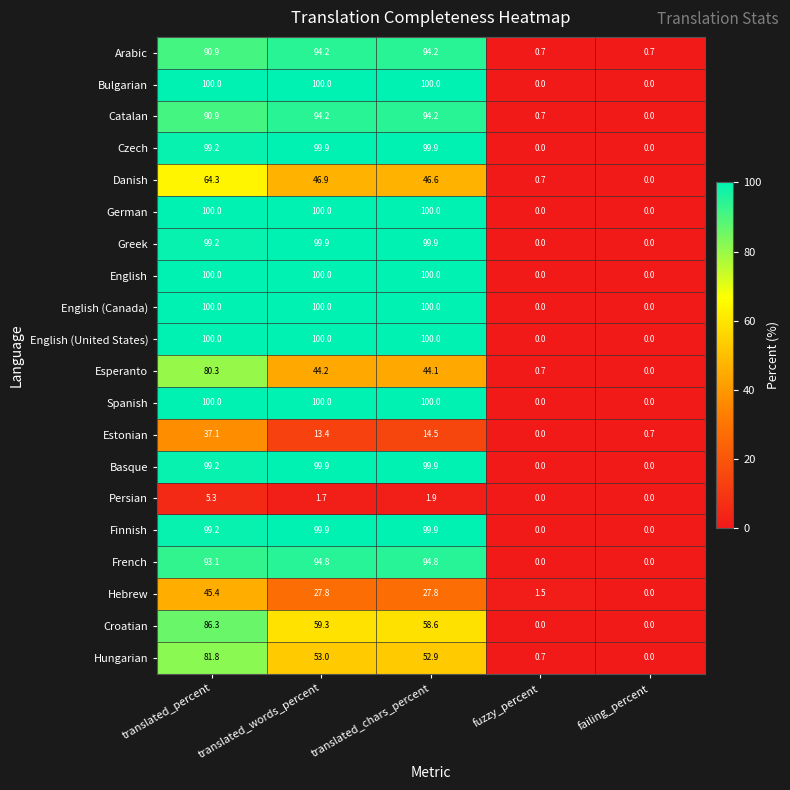

What is the highest value of the English series?

100.0